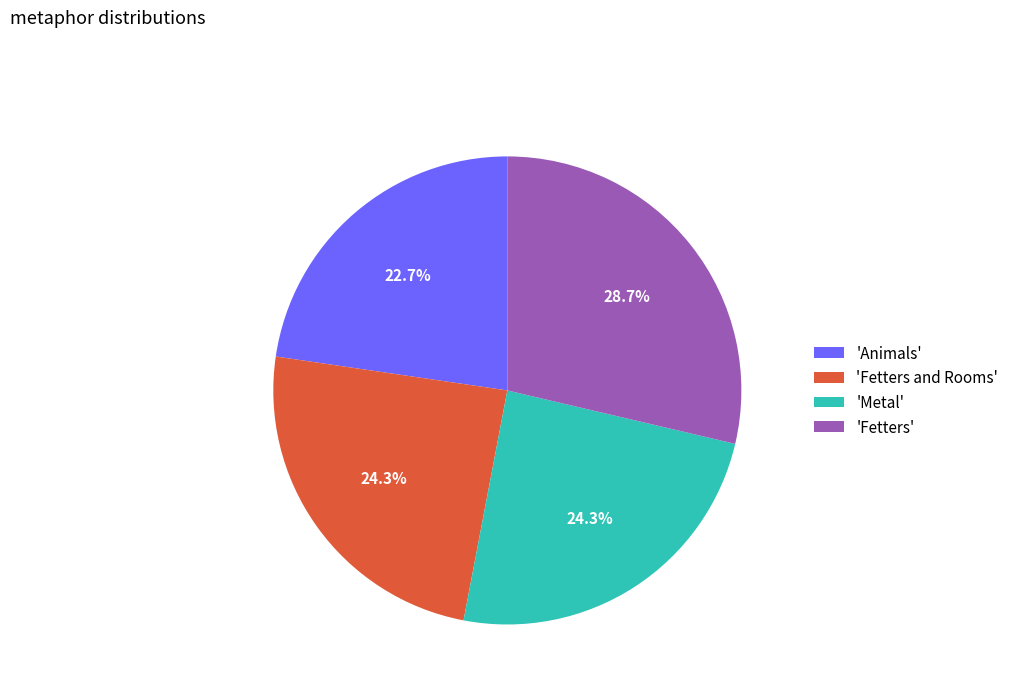

Does 'Fetters' represent more than half of the total?

No